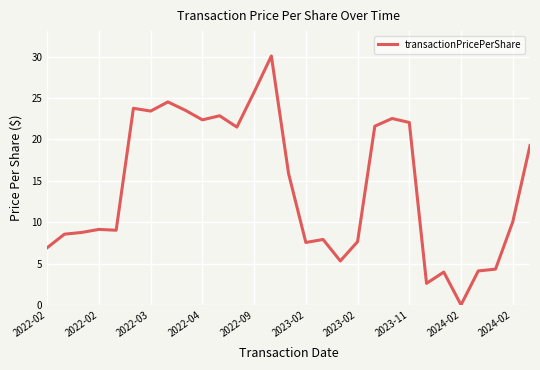

What is the greatest value displayed?

30.1